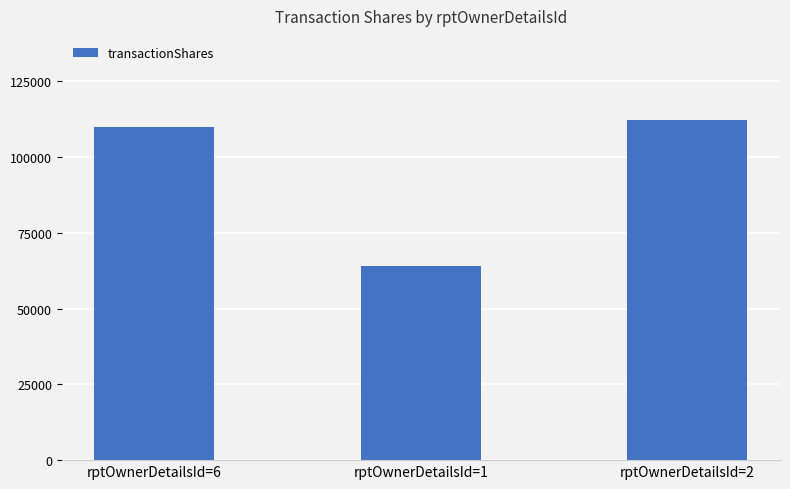

What is the value of the 1st bar from the left?

110000